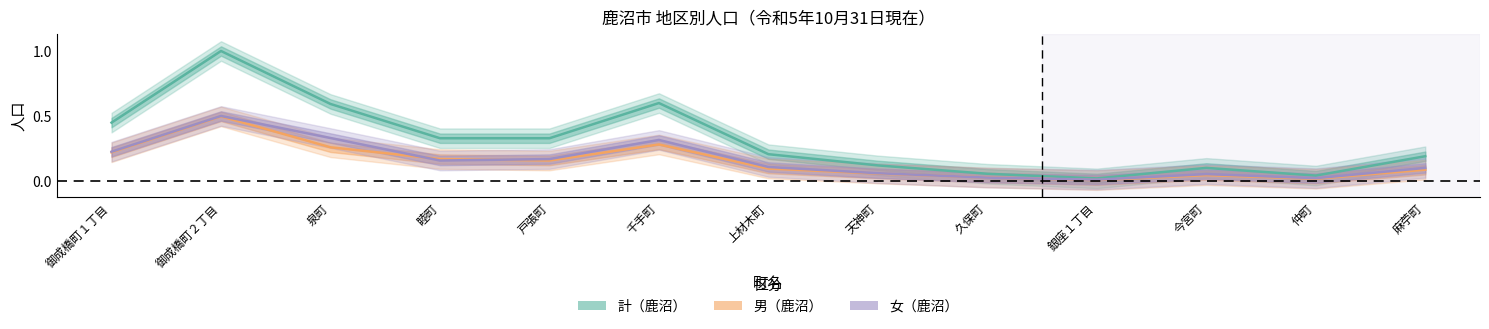

What is the label of the 5th point from the right?

久保町